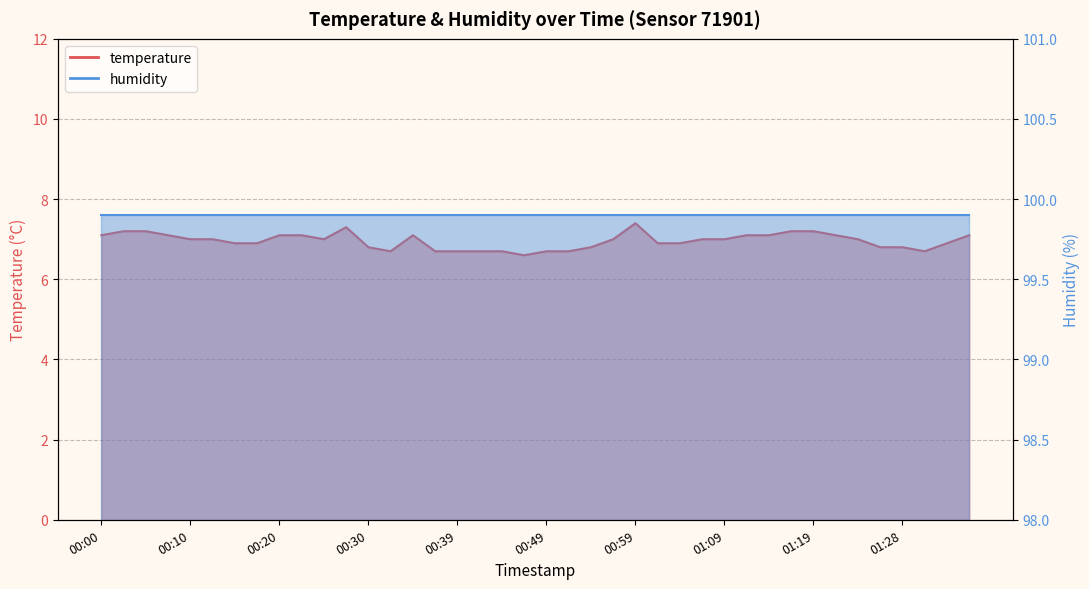

Which category has the lowest value across all series?

00:47